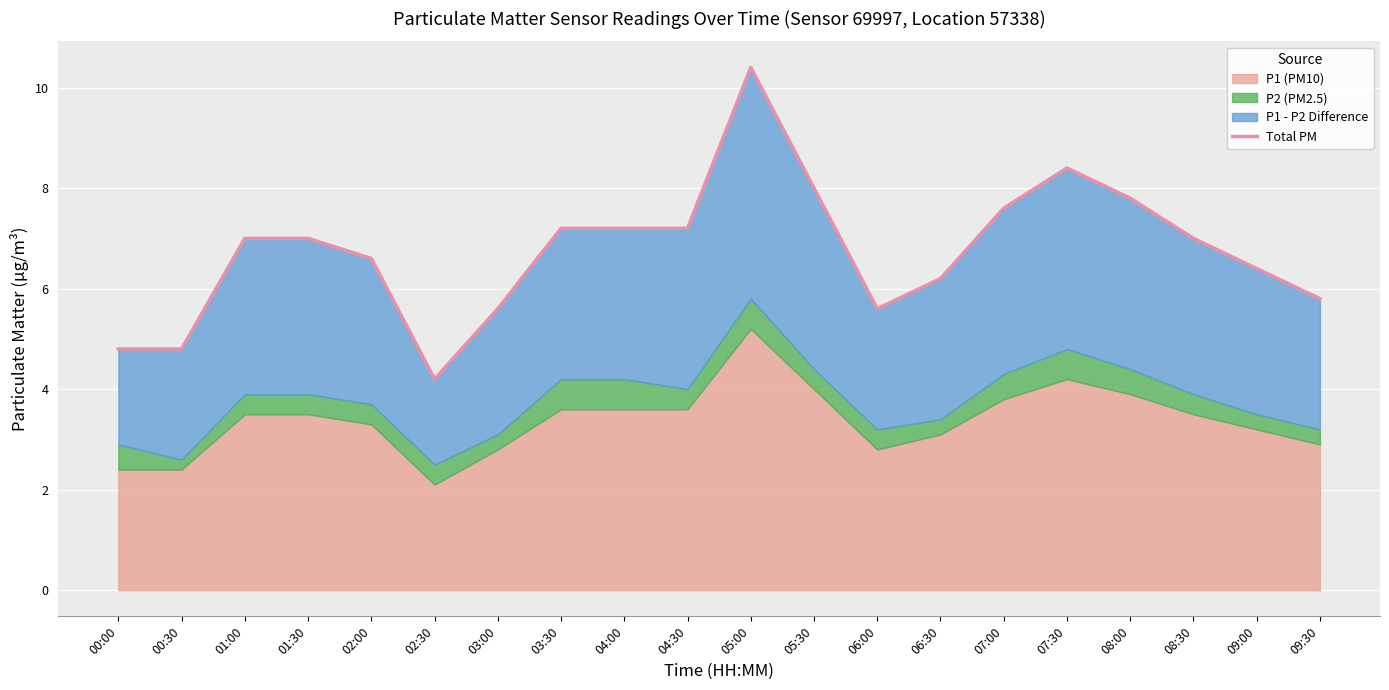

How many lines are shown in the chart?

1